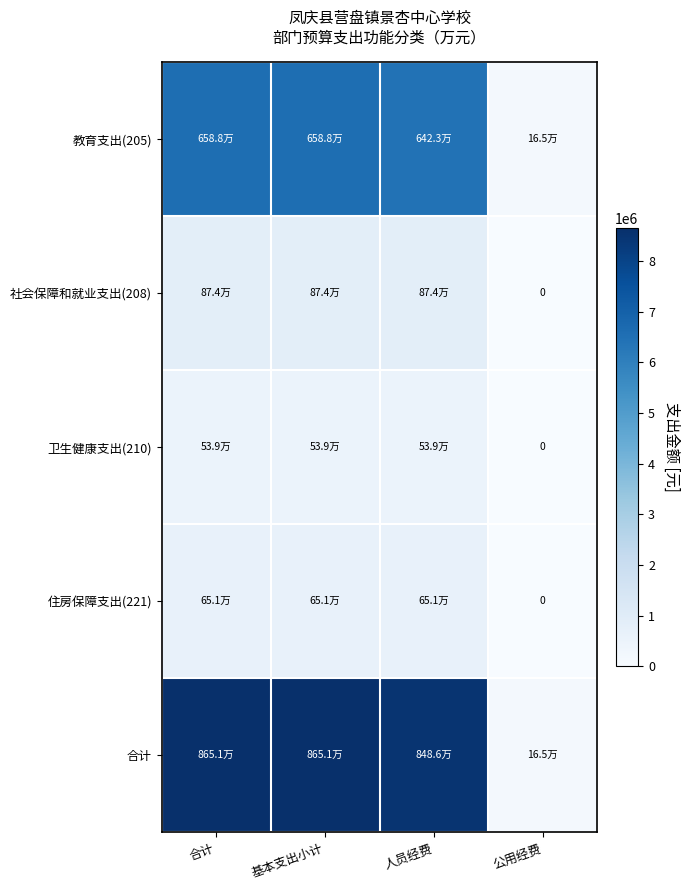

Is it true that 卫生健康支出(210) equals 203853.8 at 基本支出小计?

False